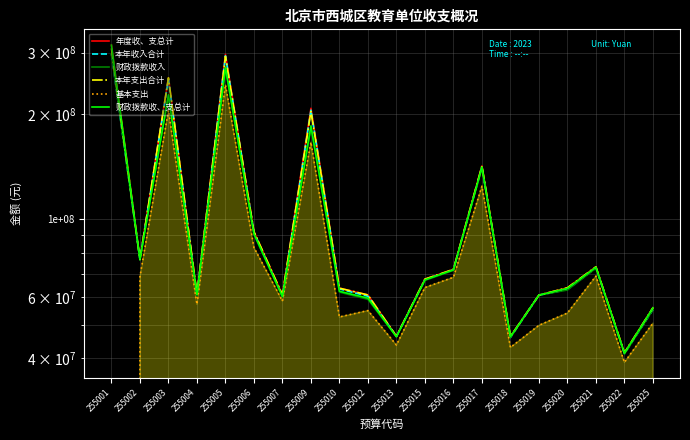

How many interior local valleys does the 基本支出 series have?

6